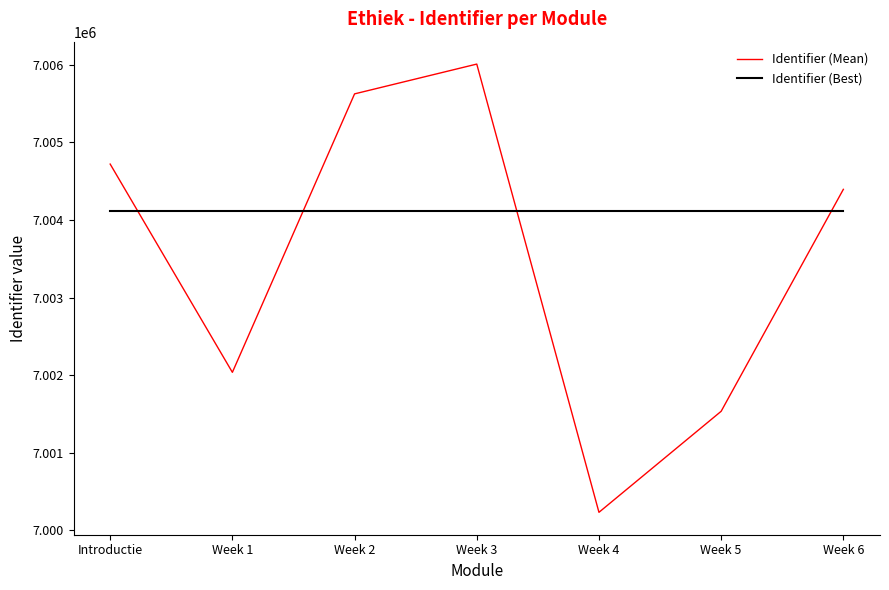

Is the value of Identifier (Mean) at Introductie greater than the value of Identifier (Best) at Week 4?

Yes